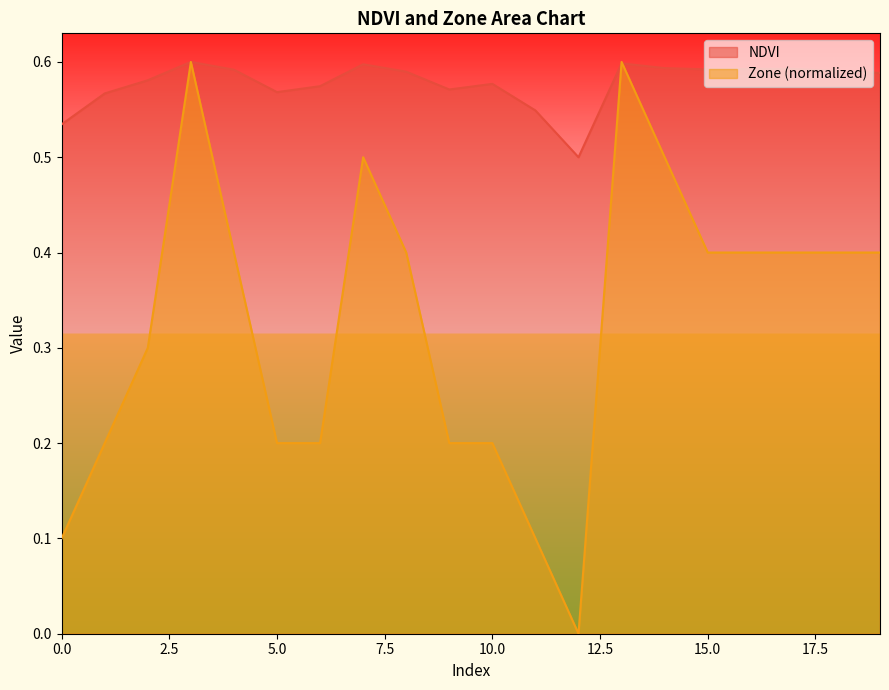

How many NDVI values are between 0 and 1?

20